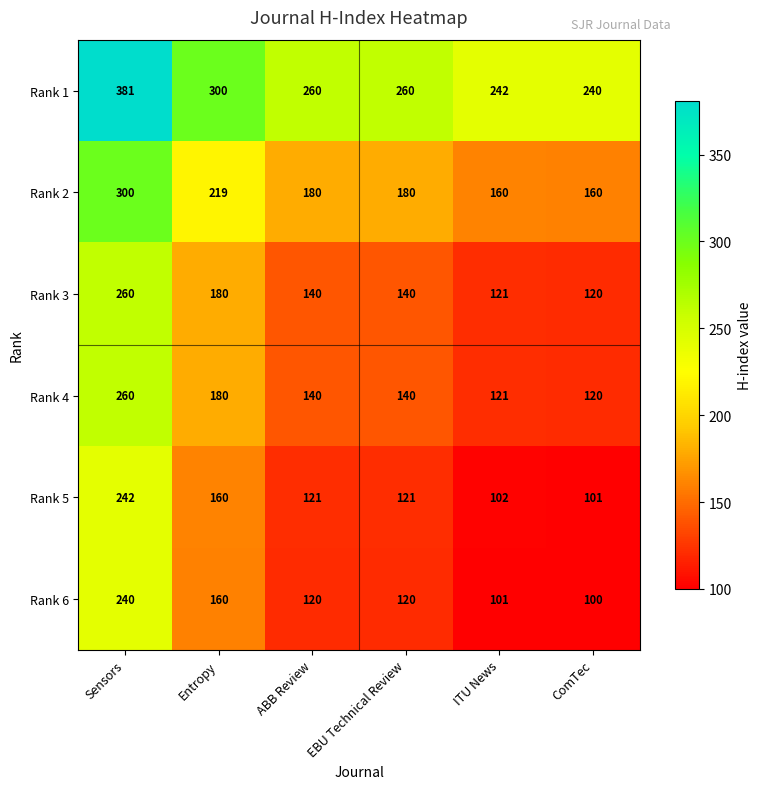

How many series are shown in this chart?

6